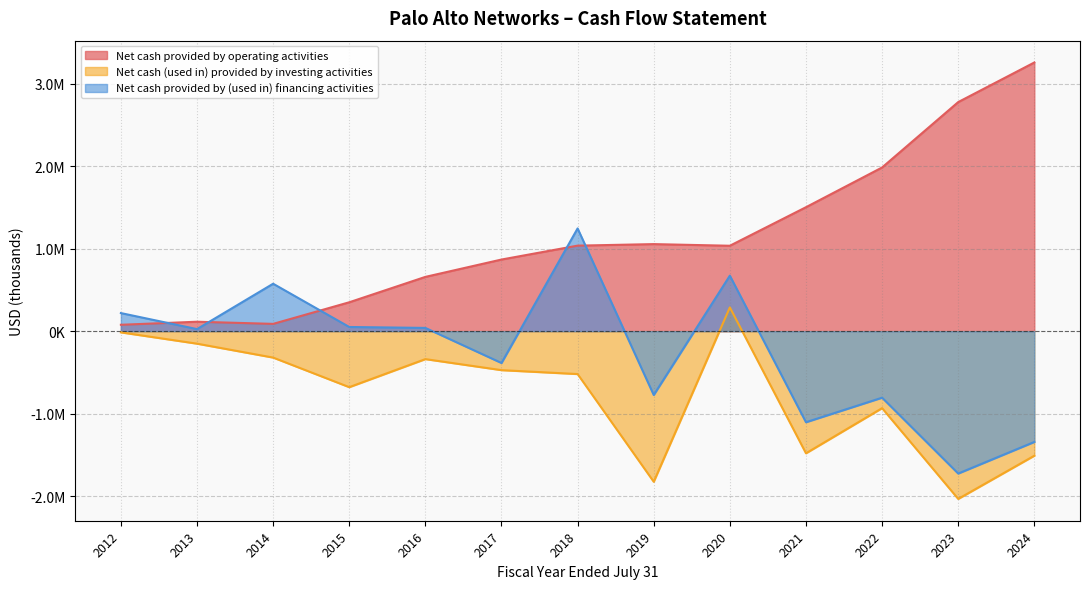

What is the lowest value of the Net cash provided by operating activities series?

77368